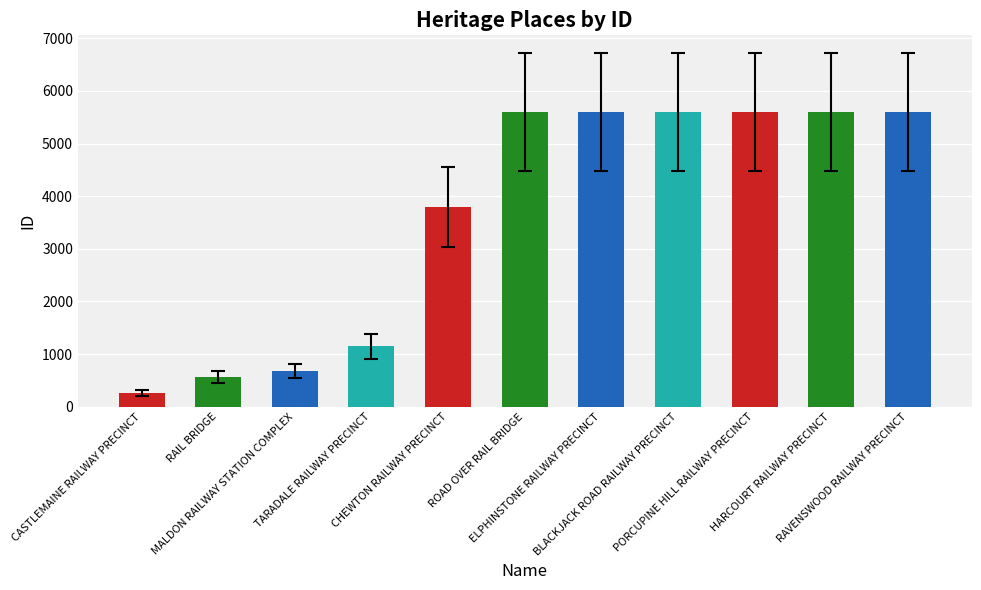

How many data points does each series have?

11